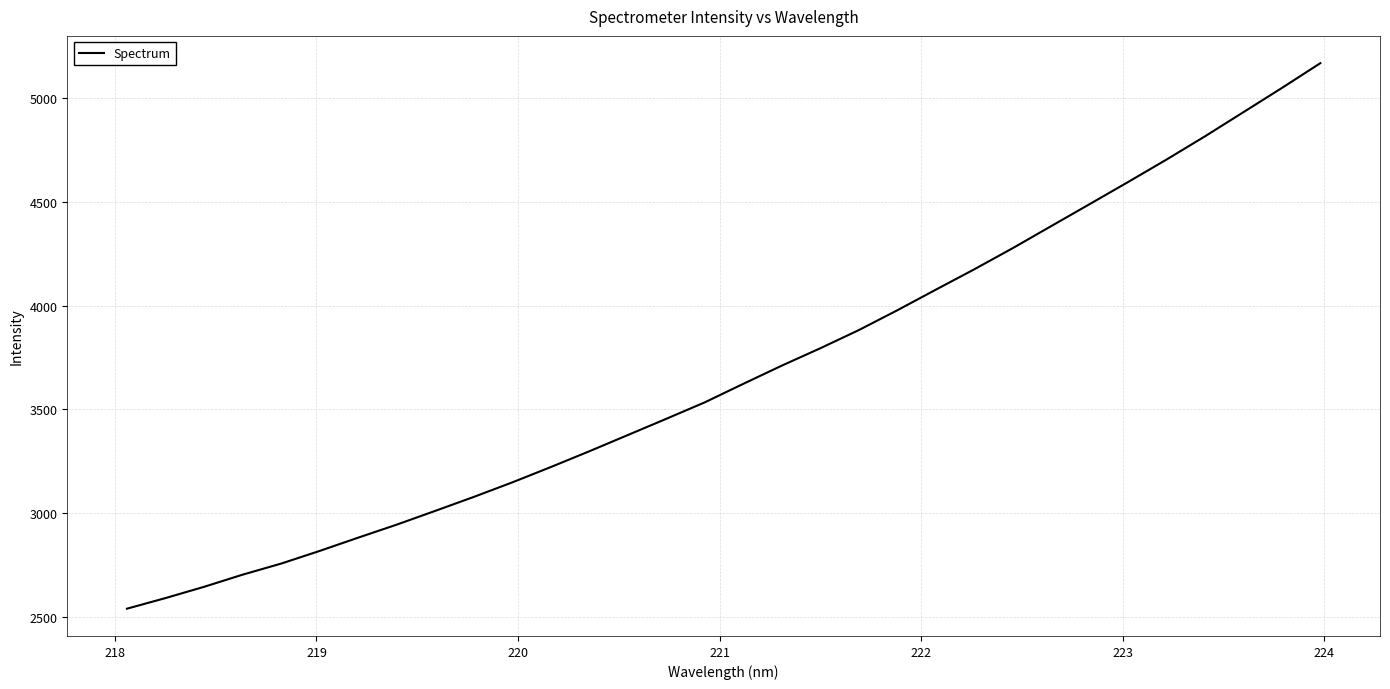

What is the greatest value displayed?

5170.2